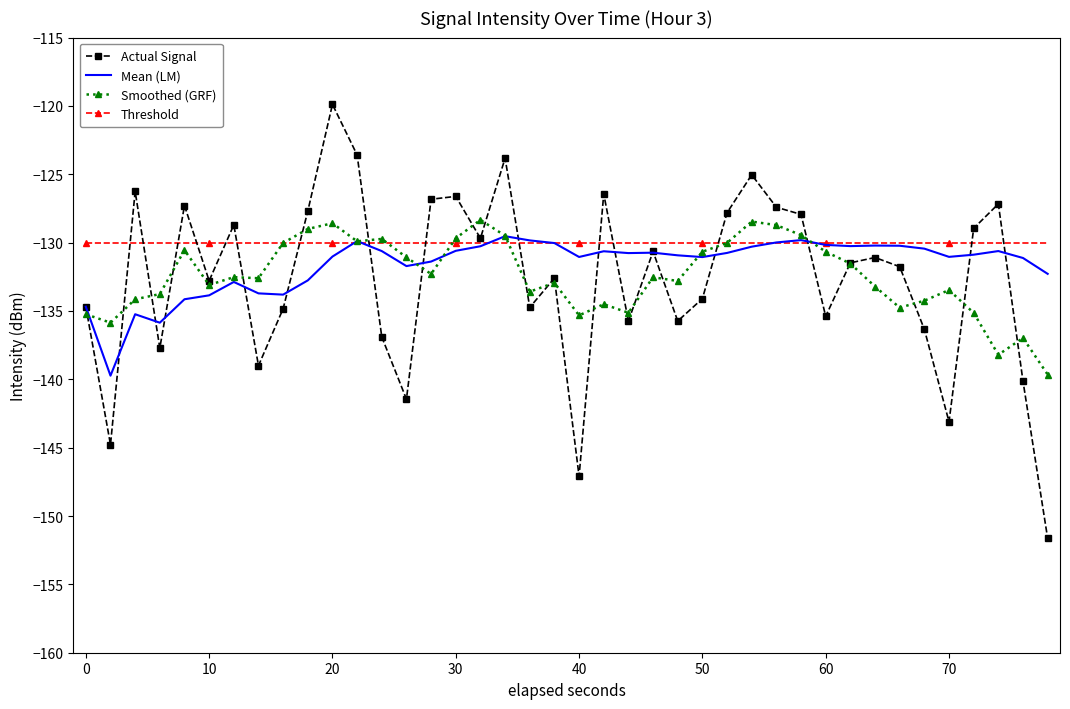

What is the maximum value shown in the chart?

-119.9